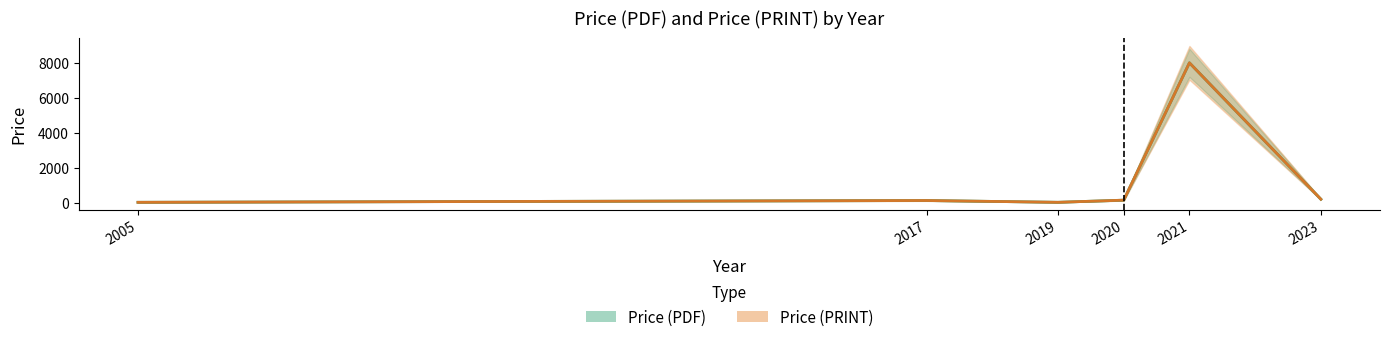

Reading left to right, extract all data points from this chart.

Price (PDF): 2005=61.0	2017=162.4	2019=61.0	2020=182.7	2021=8000.0	2023=237.7
Price (PRINT): 2005=61.0	2017=162.4	2019=61.0	2020=182.7	2021=8000.0	2023=237.7